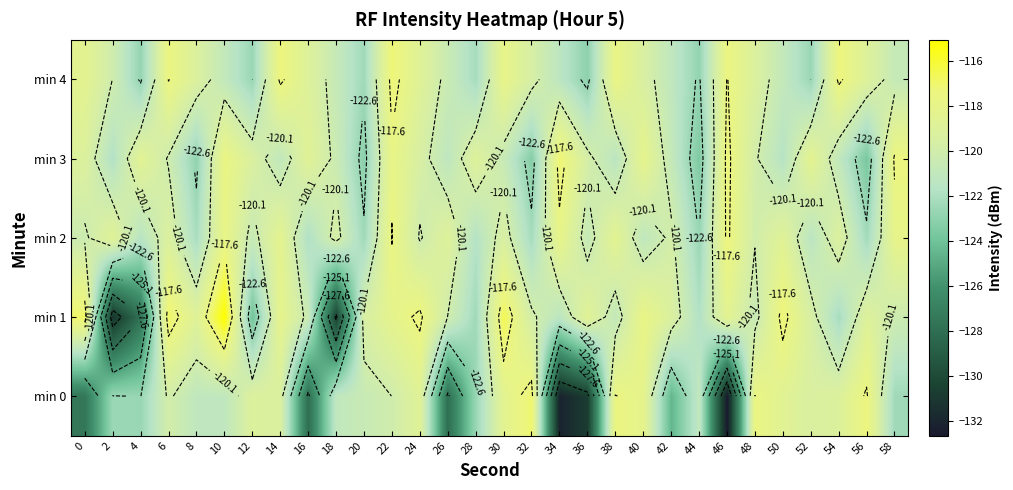

How many data points in min 3 are less than -119?

20